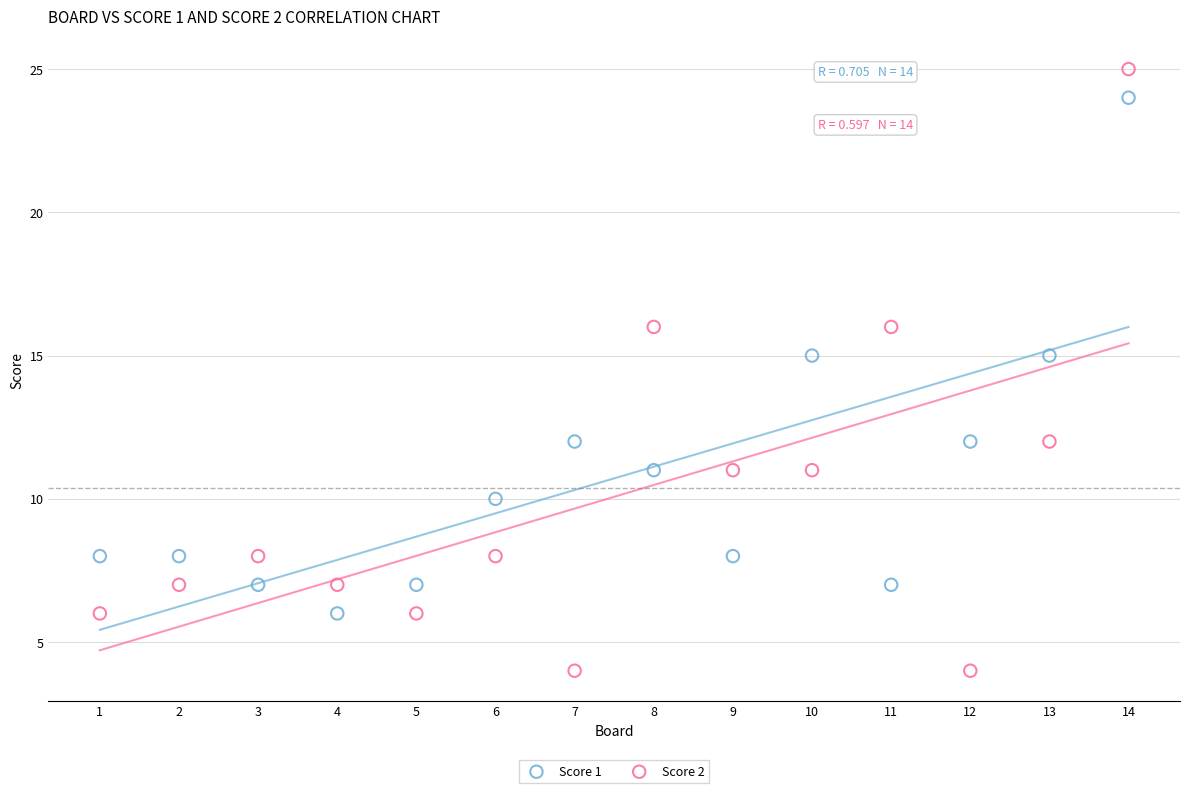

What are all the series names shown in the legend?

Score 1, Score 2